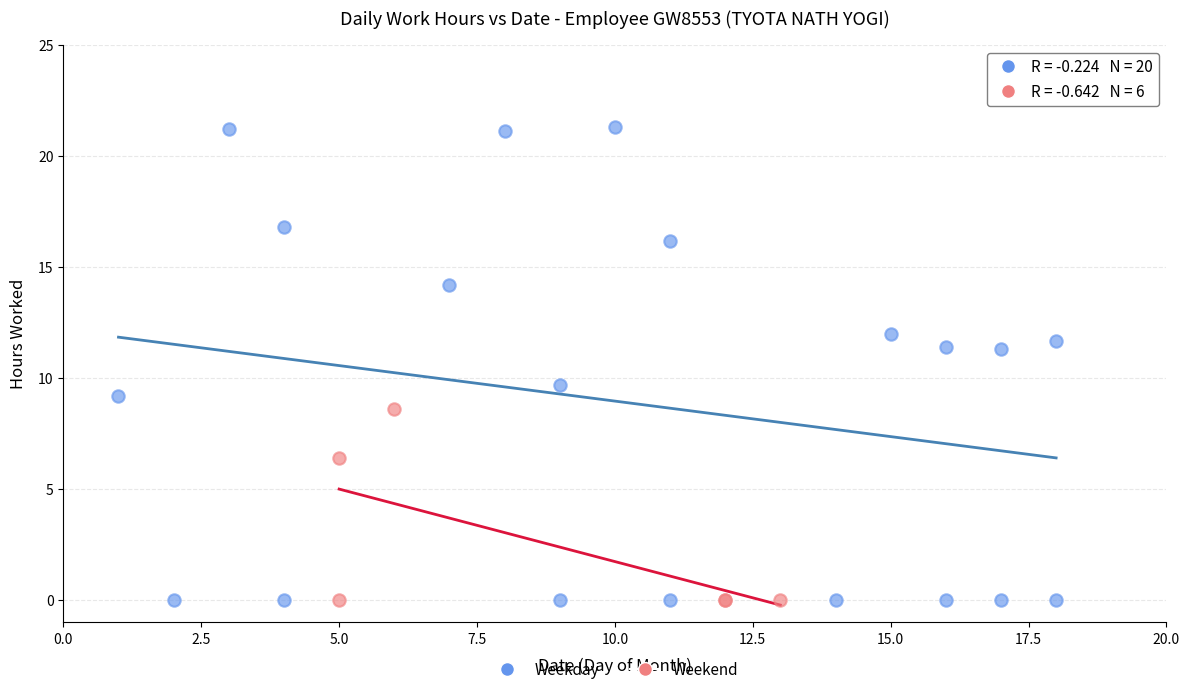

Which series reaches the maximum Y coordinate?

Weekday